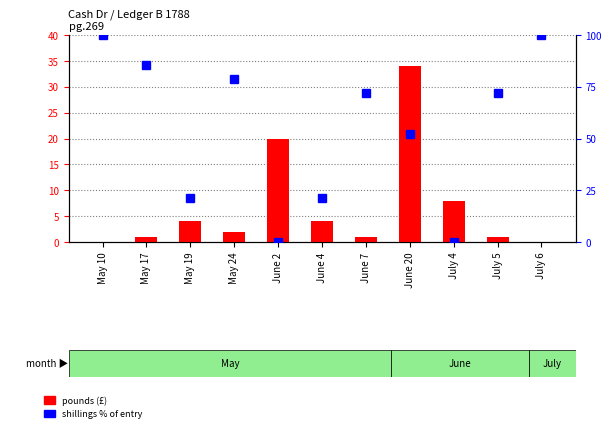

Rank the series by their maximum value, from lowest to highest.

pounds (£), shillings % of entry